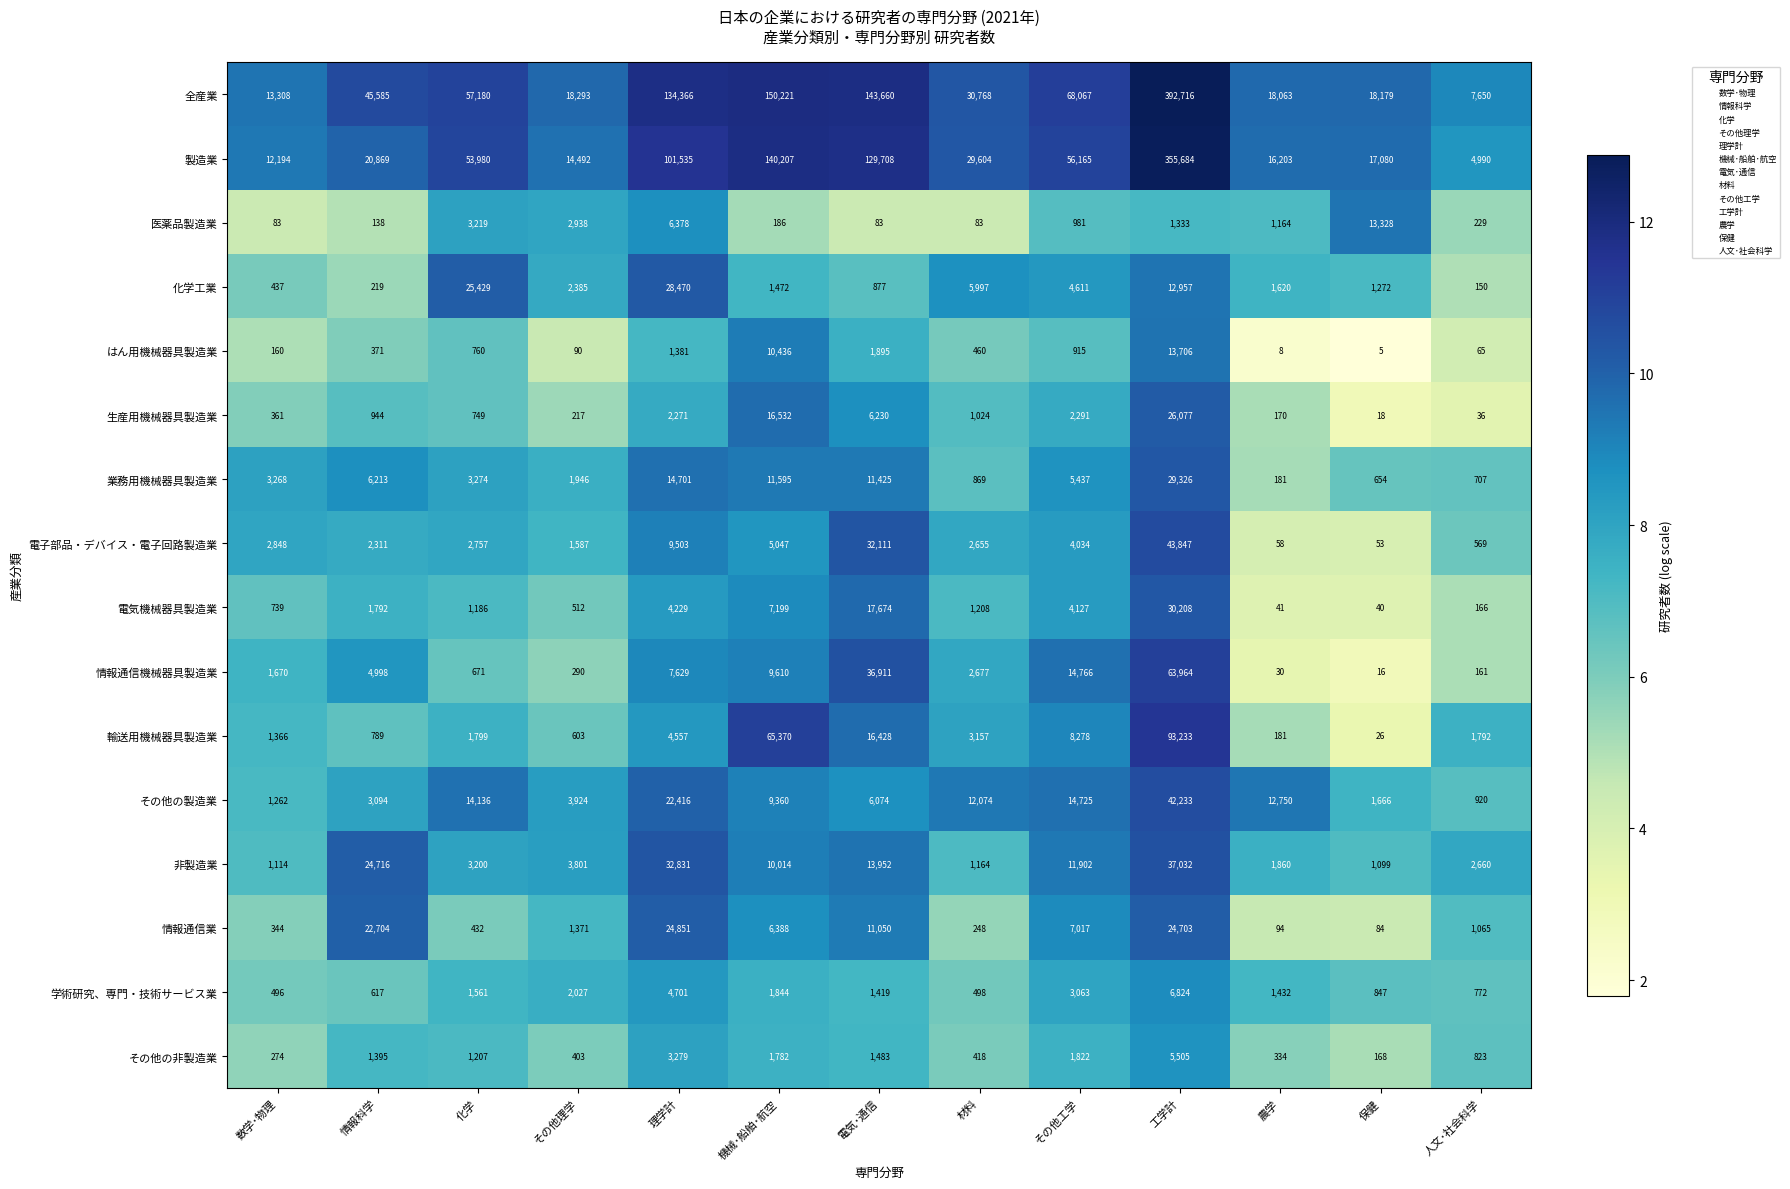

The 生産用機械器具製造業 series shows 3861 at 電気･通信. True or false?

False